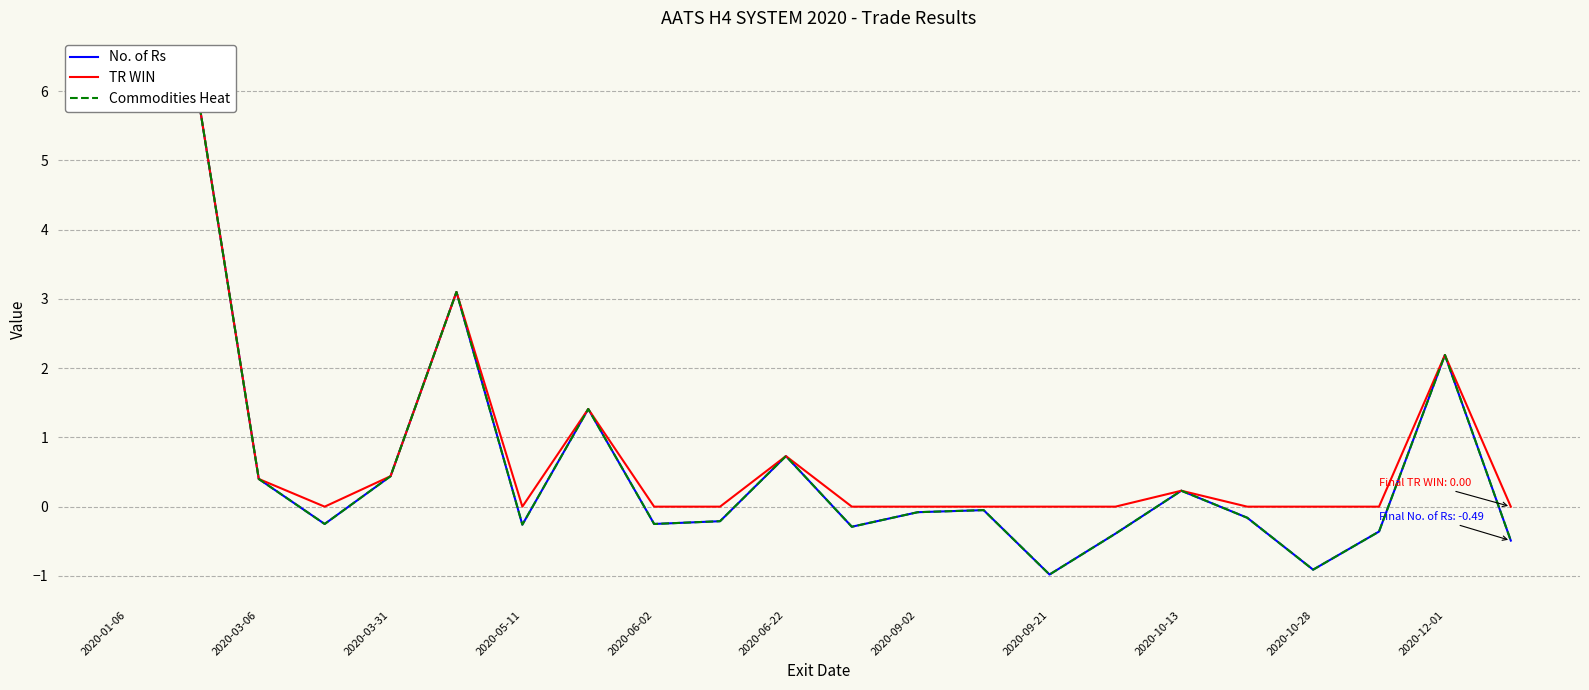

What position from the left is 2020-06-22?

11